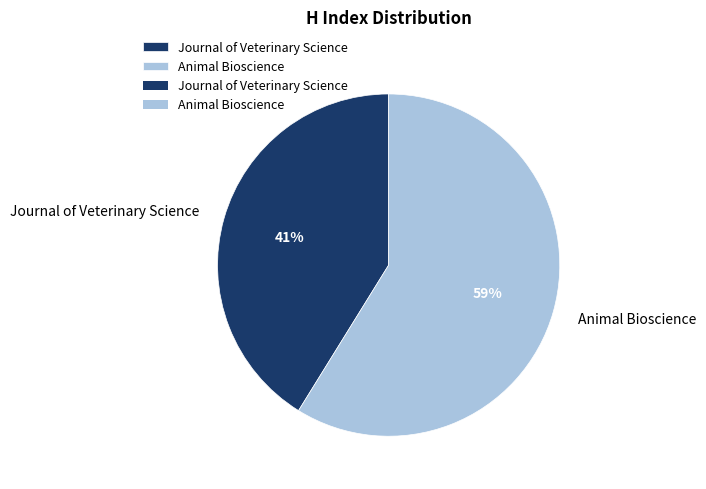

Do Journal of Veterinary Science and Animal Bioscience together represent more than half of the pie?

Yes